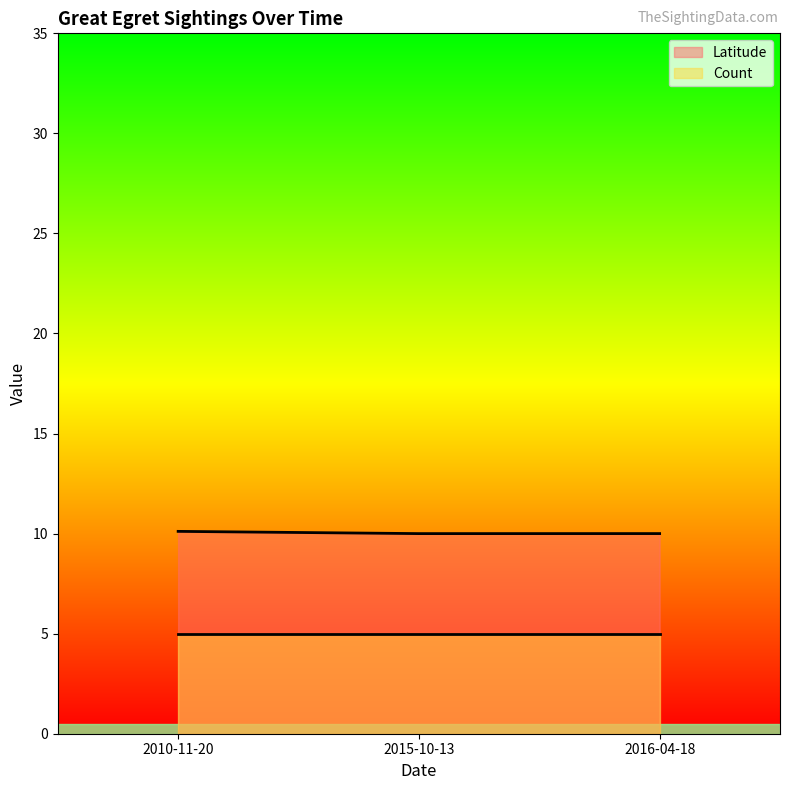

Is the value of Count at 2016-04-18 greater than the value of Latitude at 2015-10-13?

No